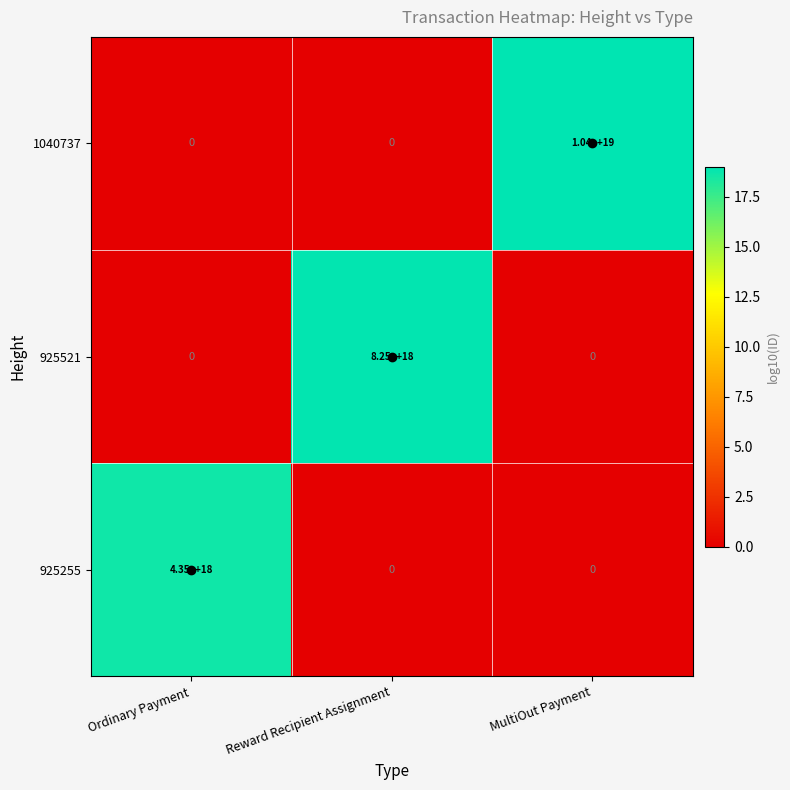

Which series has the largest total across all categories?

1040737